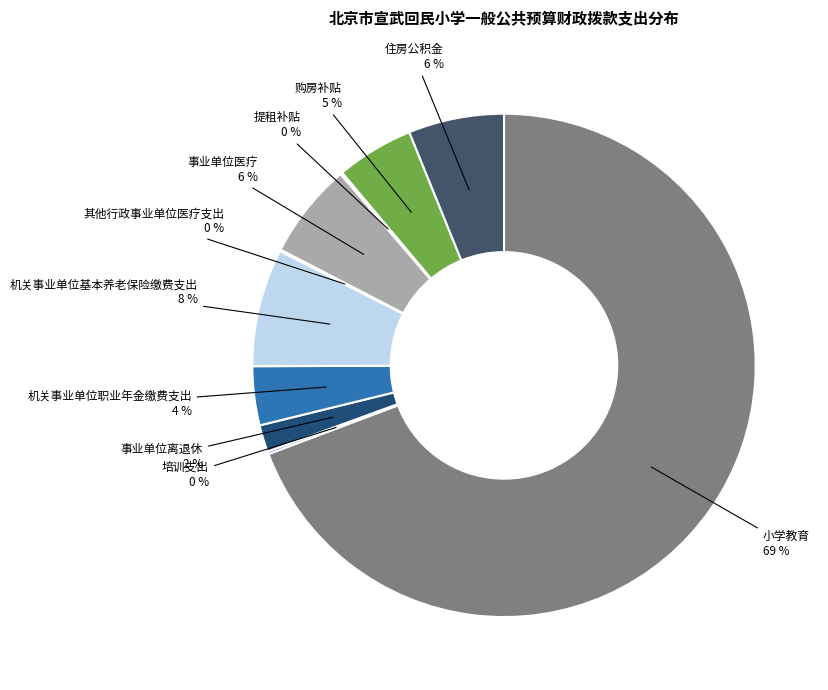

Is the sum of 小学教育 and 住房公积金 greater than half?

Yes